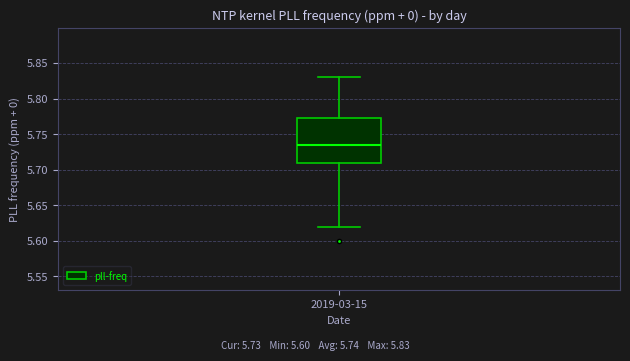

Read this box plot against the y-axis: the position of the median line, the range covered by the box, and the ends of both whiskers. The values are not printed on the chart, so give them approximately, as read against the axis.

median 5.735, box 5.710 to 5.775, whiskers 5.620 to 5.830